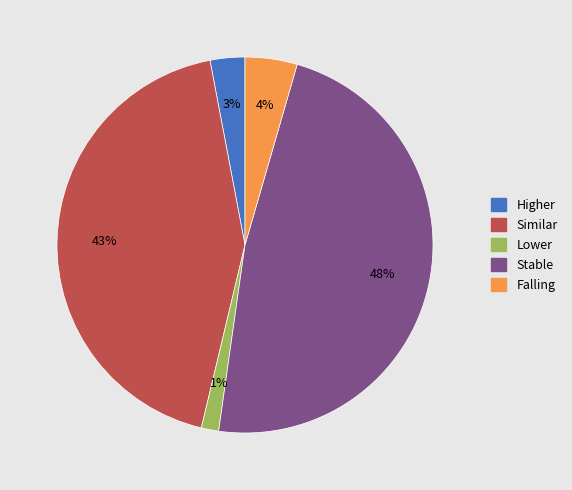

Rank the categories by value from lowest to highest.

Lower, Higher, Falling, Similar, Stable